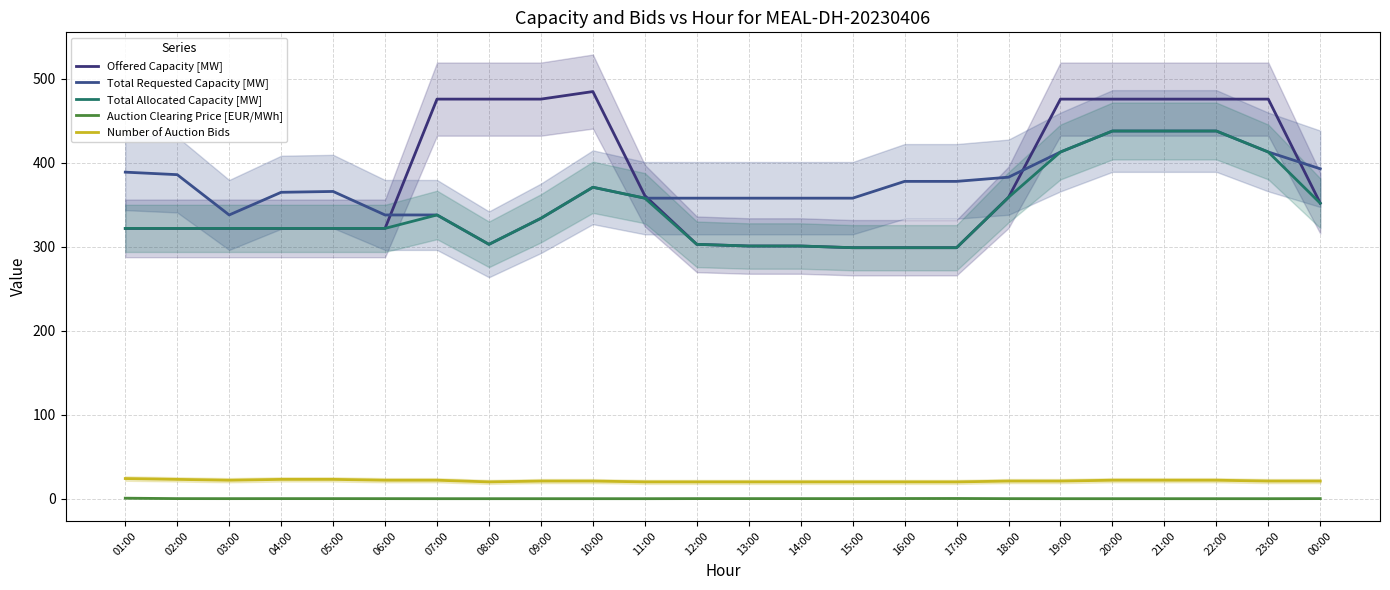

Does the chart have visible grid lines?

Yes